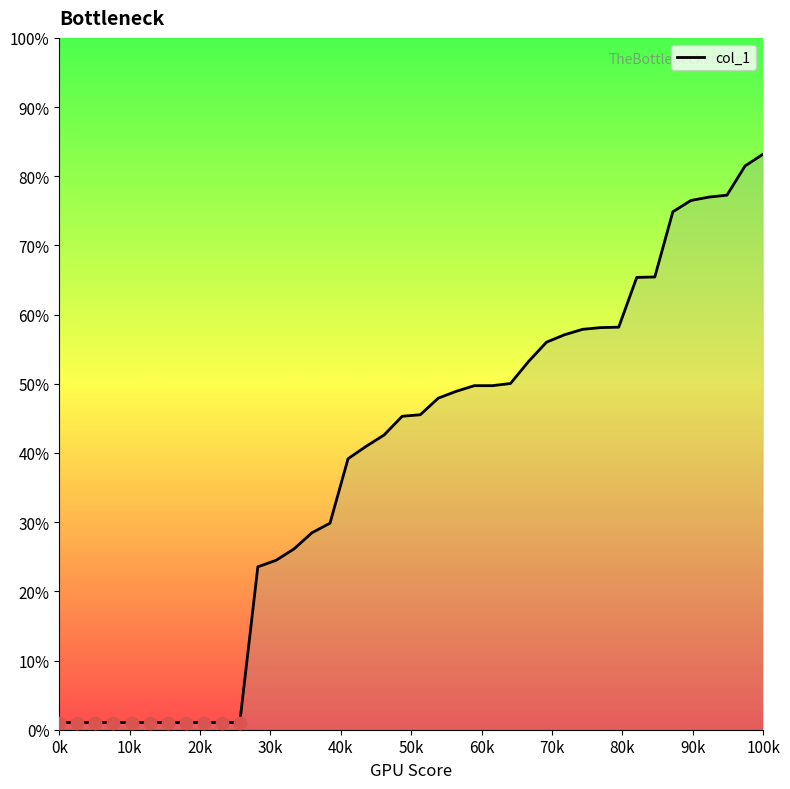

Does the chart have visible grid lines?

No